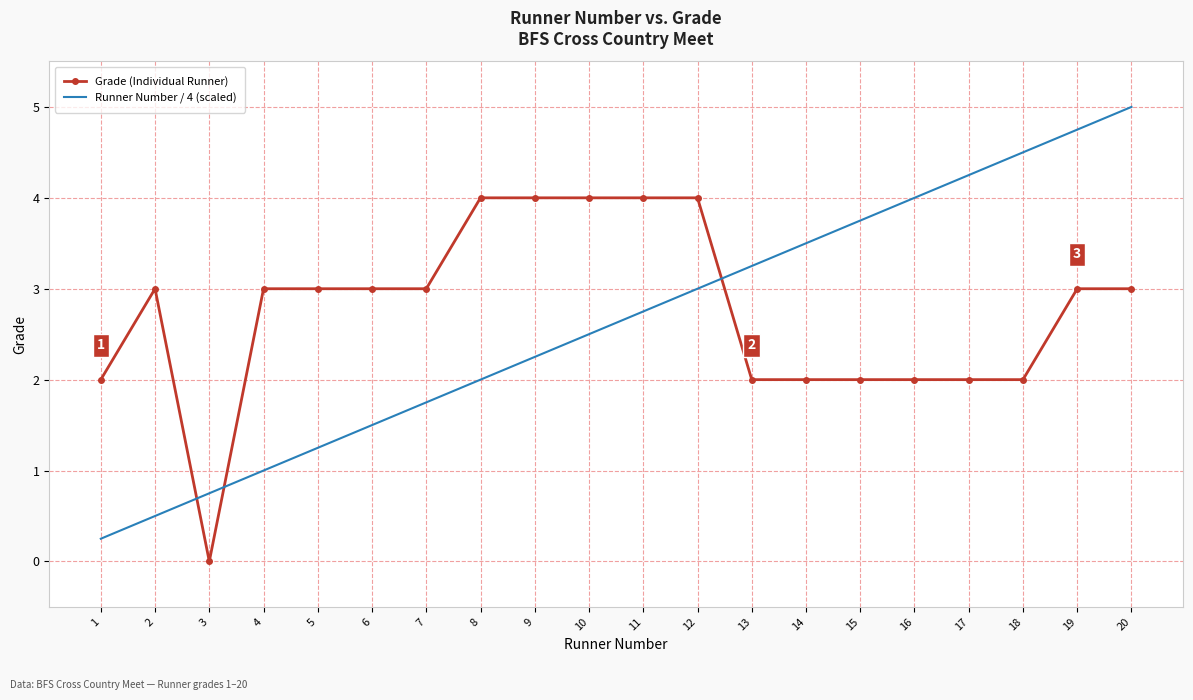

Count the Grade (Individual Runner) values in the range 2 to 4.

19